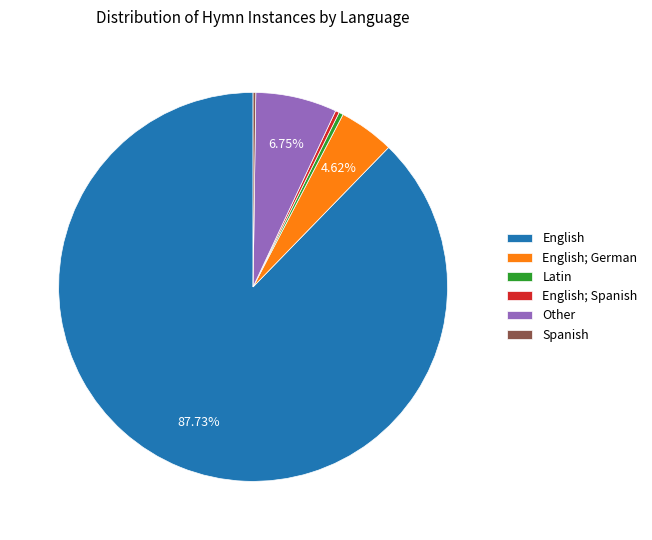

Combined, do Latin and English; German account for over 50%?

No